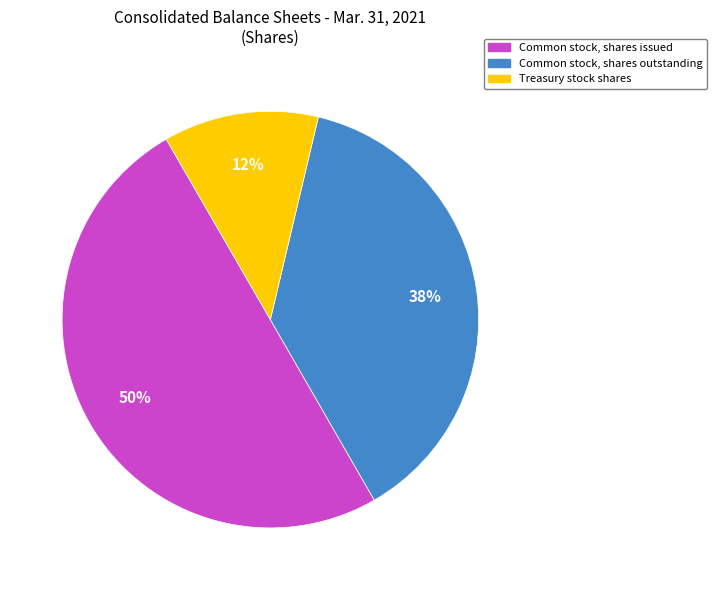

Is it true that Common stock, shares issued is 50% of the pie?

True